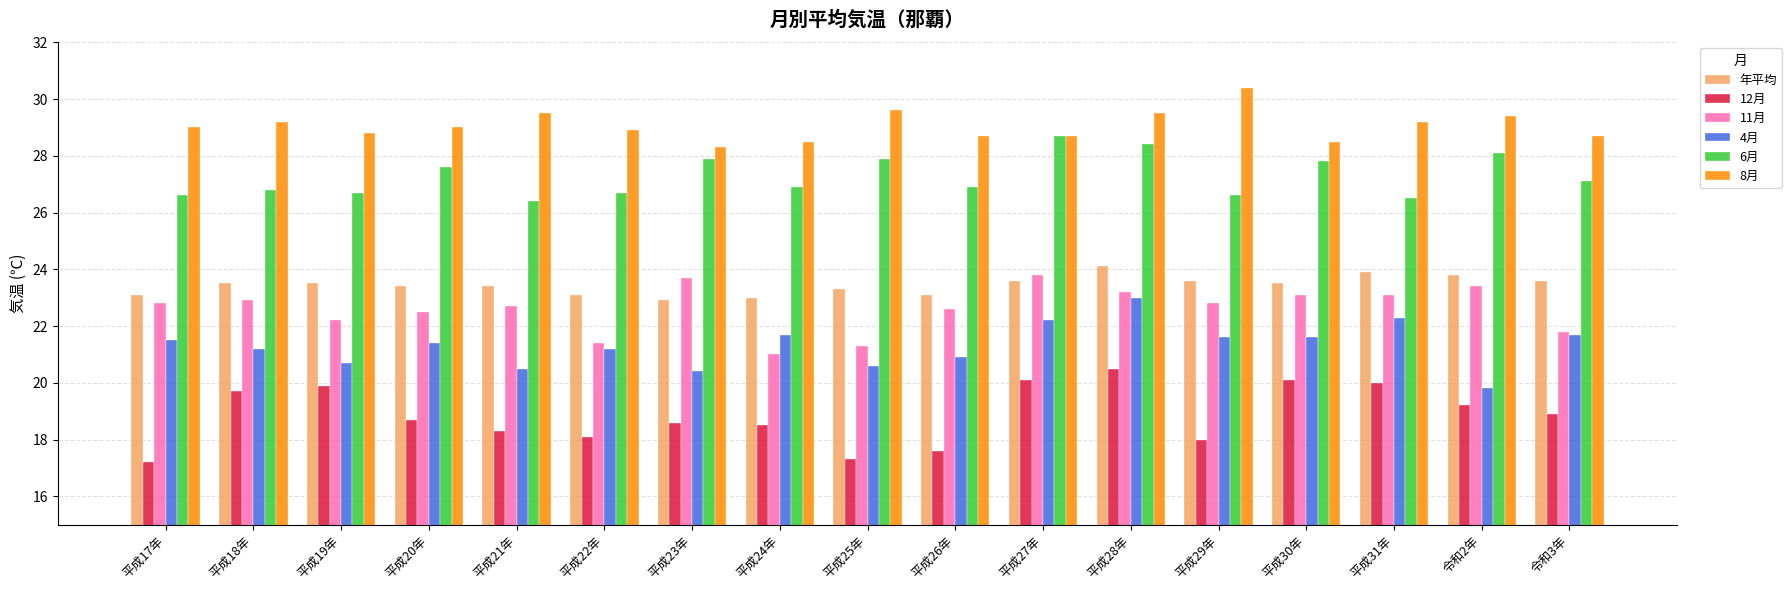

How many data points does each series have?

17